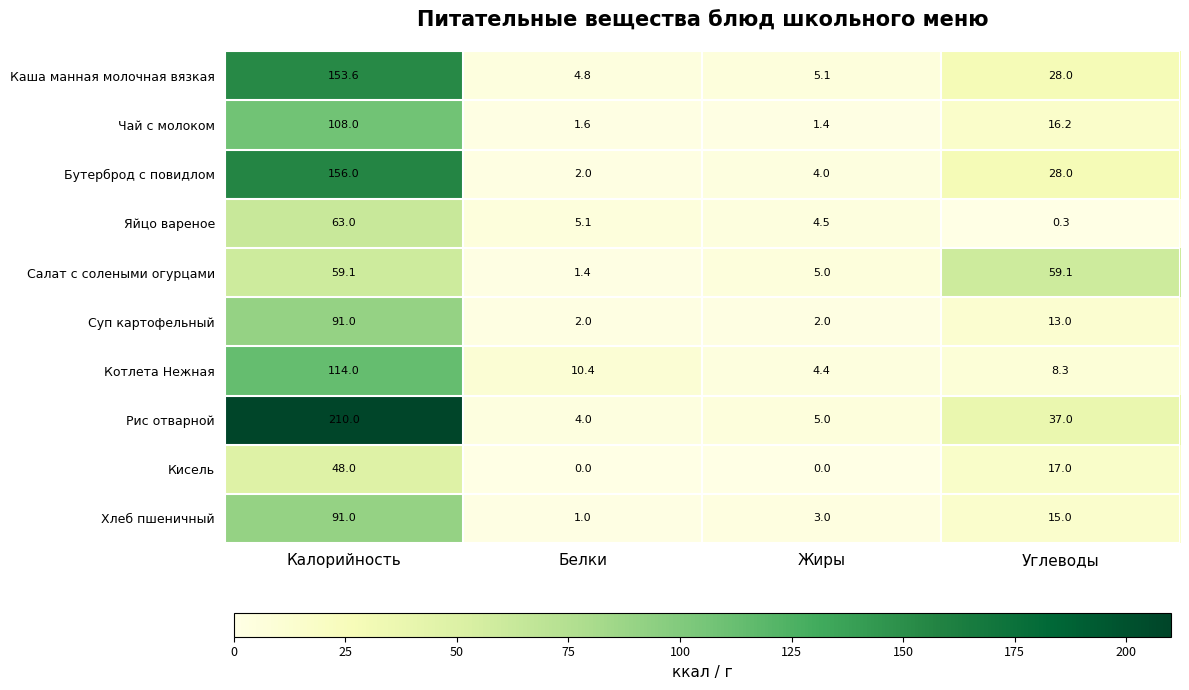

At which label is Чай с молоком closest to 54?

Углеводы